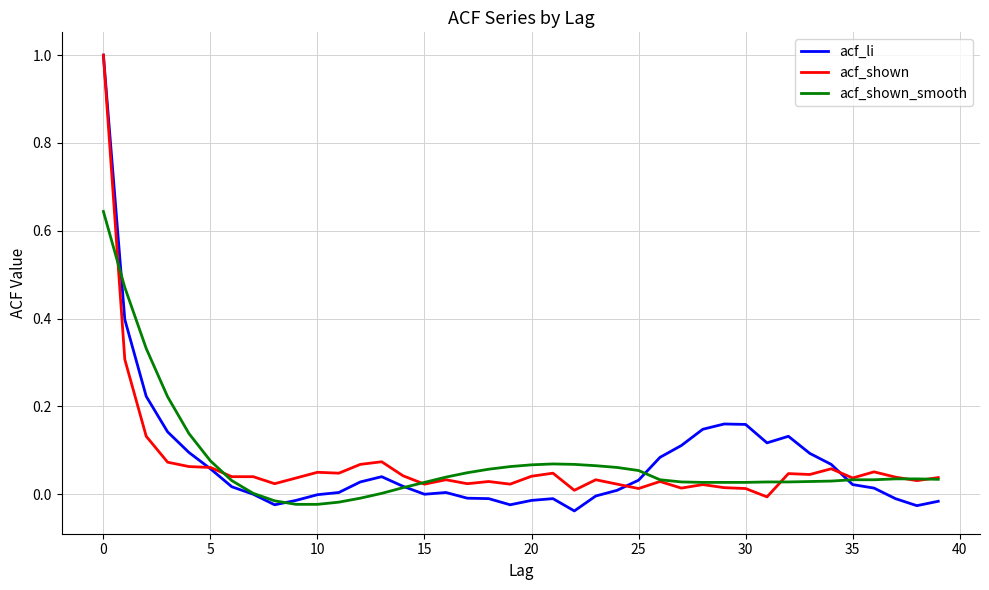

What is the maximum value shown in the chart?

1.0